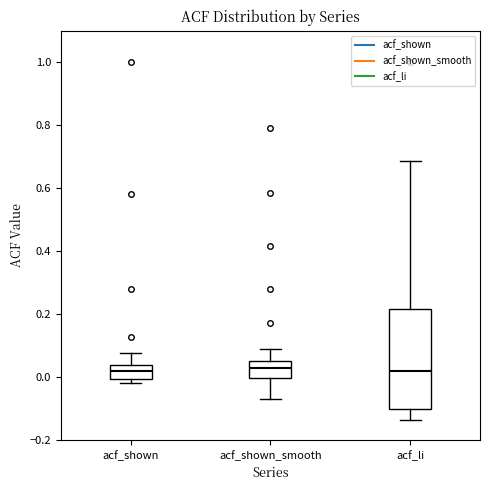

Reading left to right, read every box against the y-axis: the position of its median line, the range the box covers, and the ends of its whiskers. The values are not printed on the chart, so give them approximately, as read against the axis.

acf_shown: median 0.02, box 0.00 to 0.04, whiskers -0.02 to 0.08
acf_shown_smooth: median 0.02, box 0.00 to 0.06, whiskers -0.06 to 0.08
acf_li: median 0.02, box -0.10 to 0.22, whiskers -0.14 to 0.68